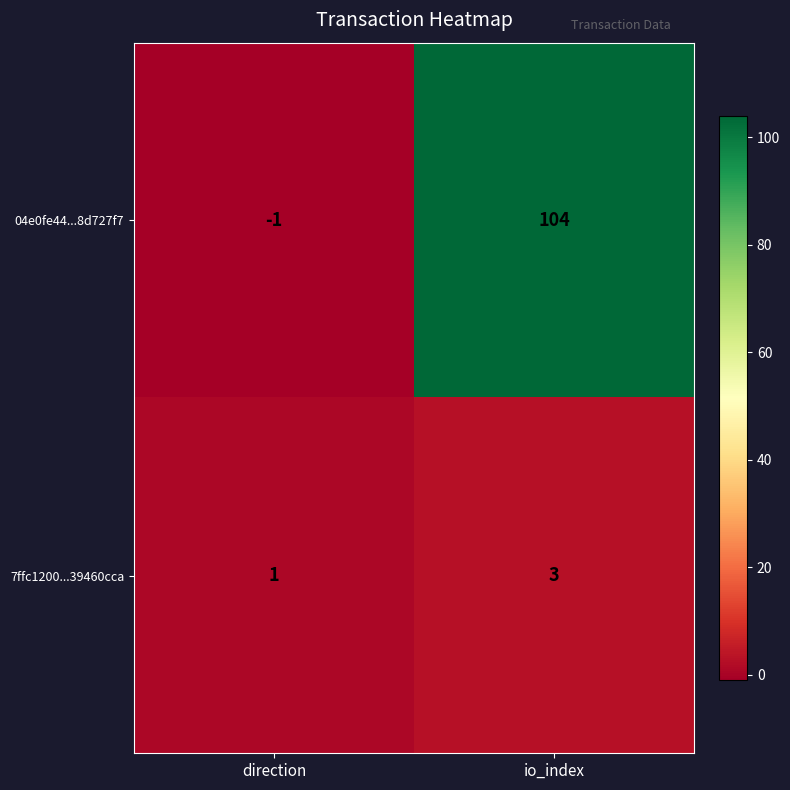

What is the sum of the 04e0fe44...8d727f7 values at direction and io_index?

103